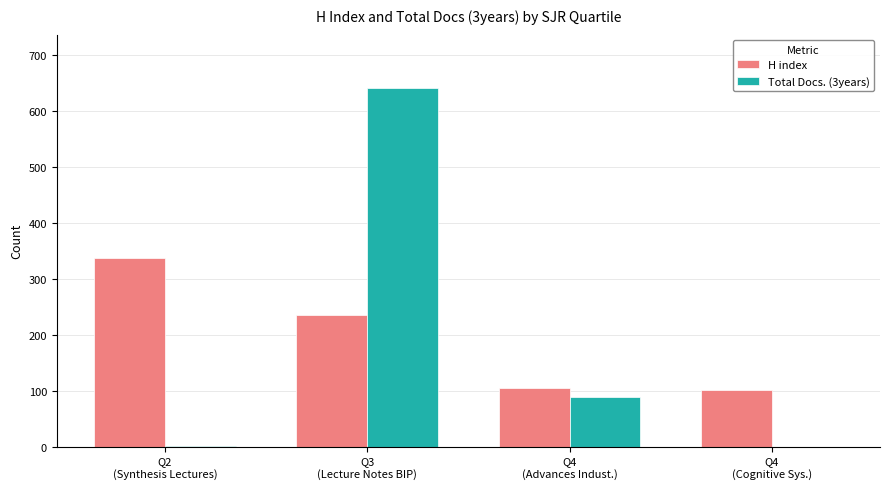

At which category is the sum across all series the highest?

Q3
(Lecture Notes BIP)